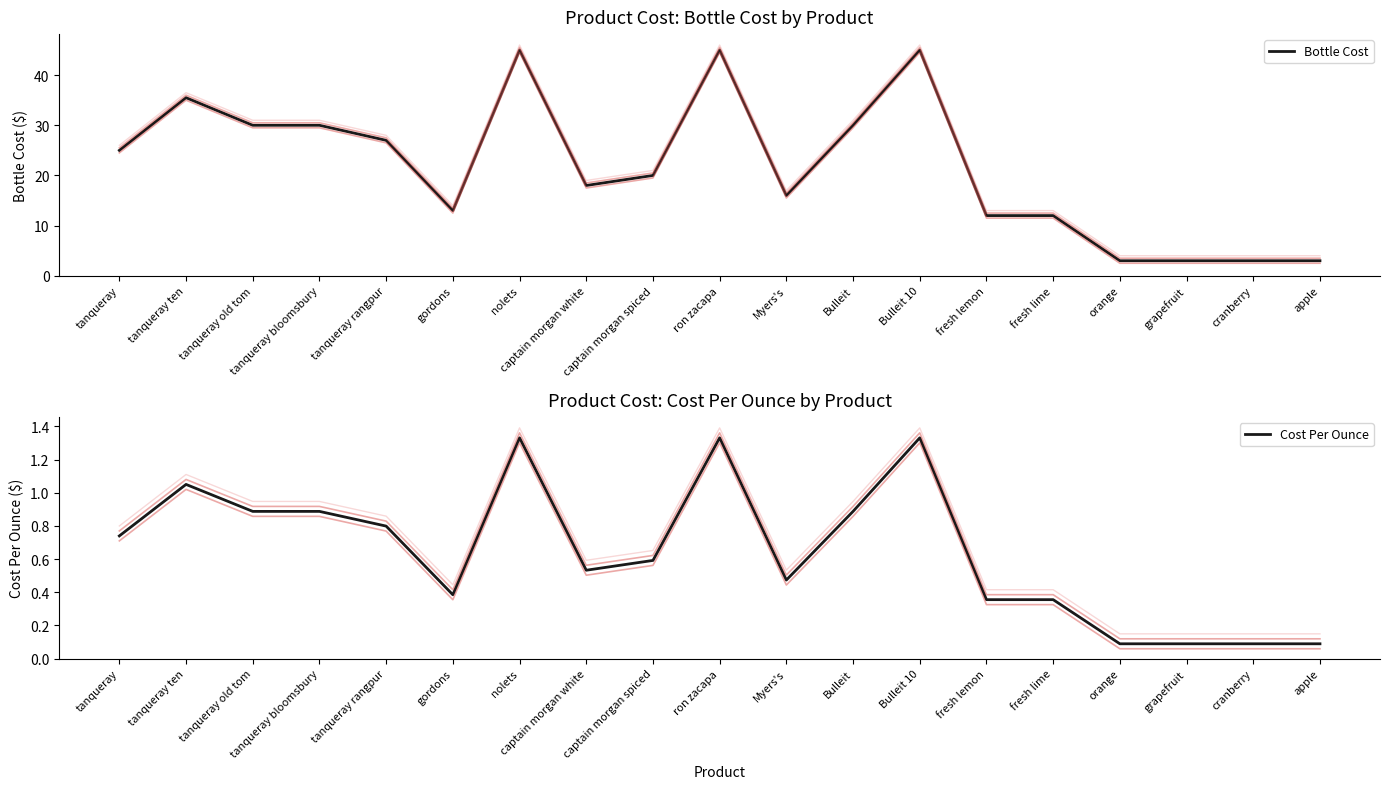

What is the spread (max minus min) of values at tanqueray old tom?

29.1